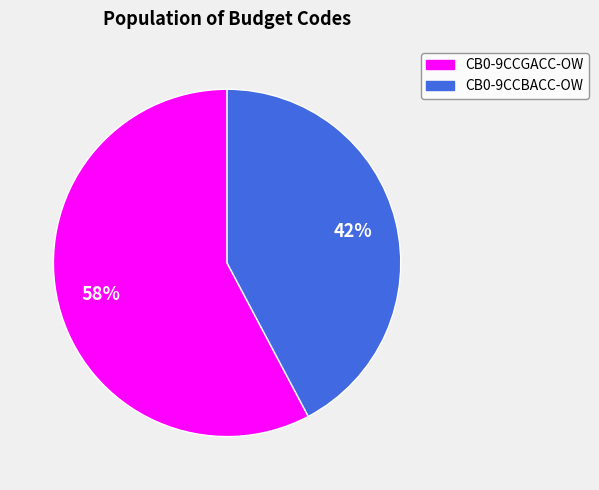

Between CB0-9CCGACC-OW and CB0-9CCBACC-OW, which is larger?

CB0-9CCGACC-OW